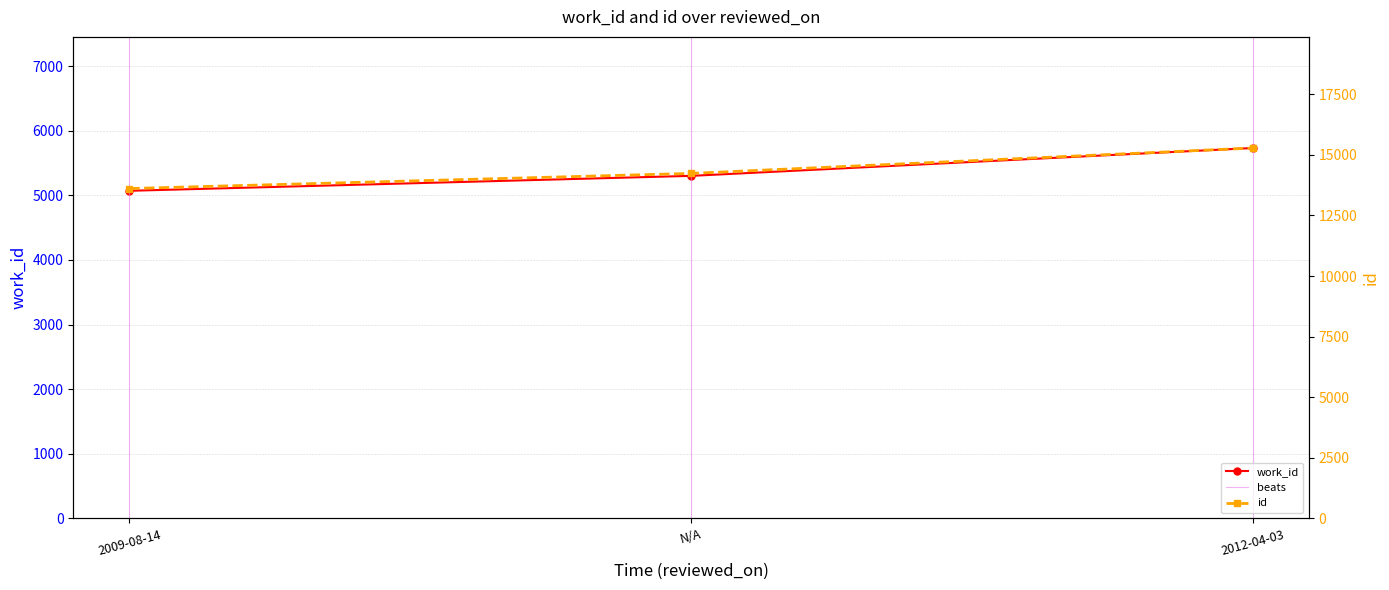

What is the value of the work_id point at the 2nd from the left?

5301